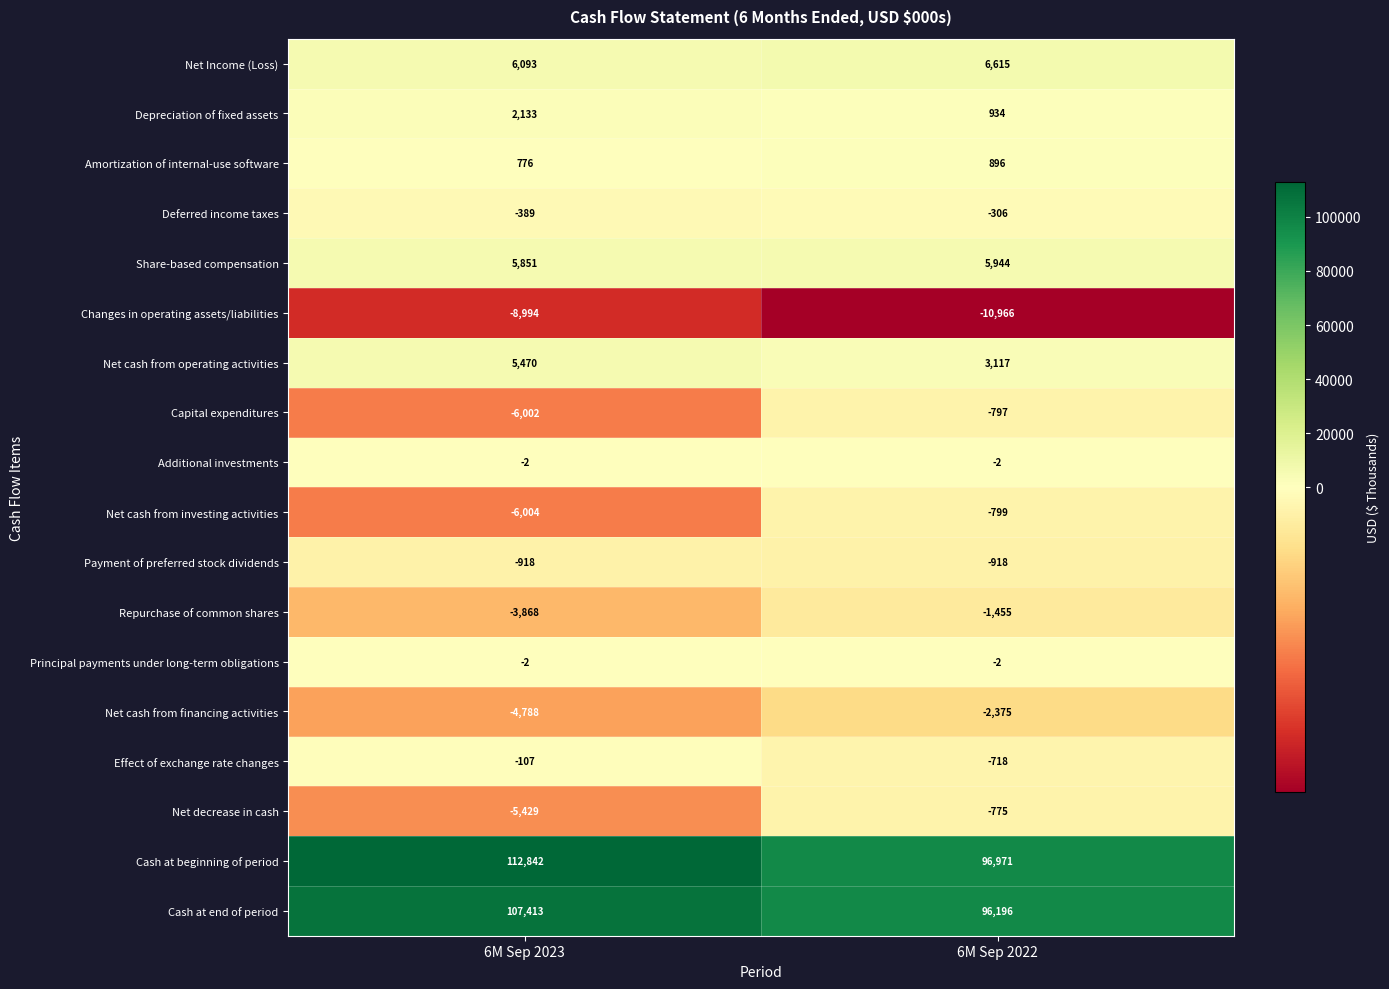

What is the approximate value of Depreciation of fixed assets at 6M Sep 2023, to the nearest 50?

2150